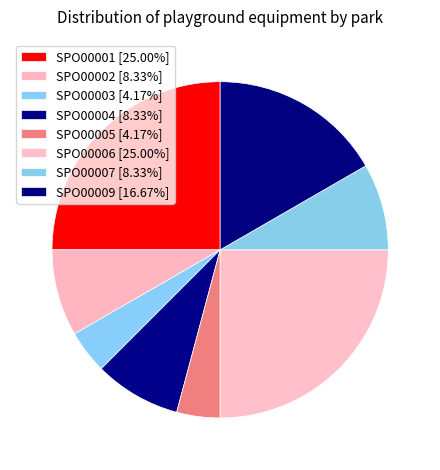

To the nearest percent, what percentage of the pie is SPO00002?

8%